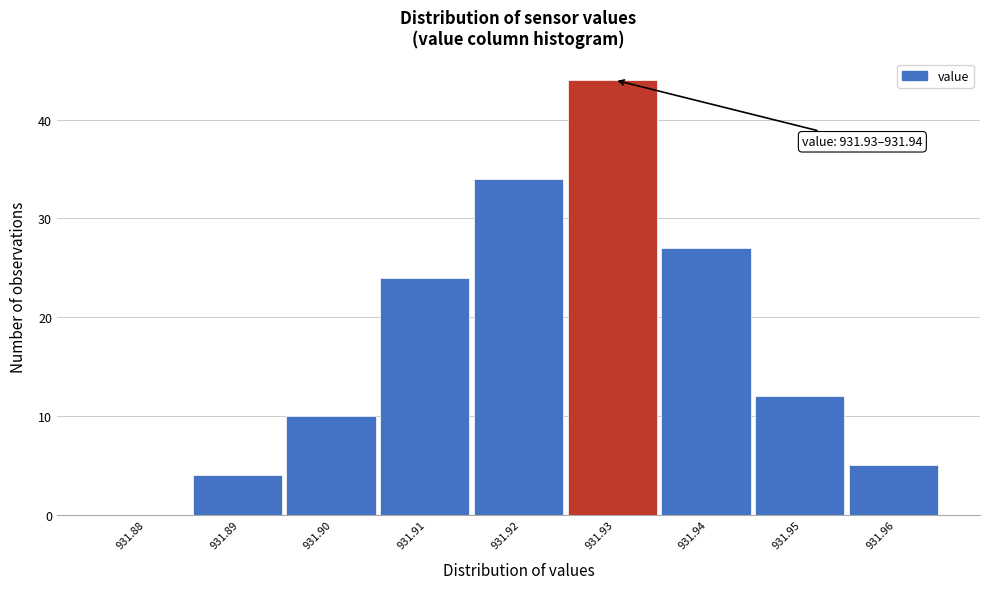

Reading left to right, transcribe all the data shown in this chart.

931.88=0	931.89=4	931.90=10	931.91=24	931.92=34	931.93=44	931.94=27	931.95=12	931.96=5